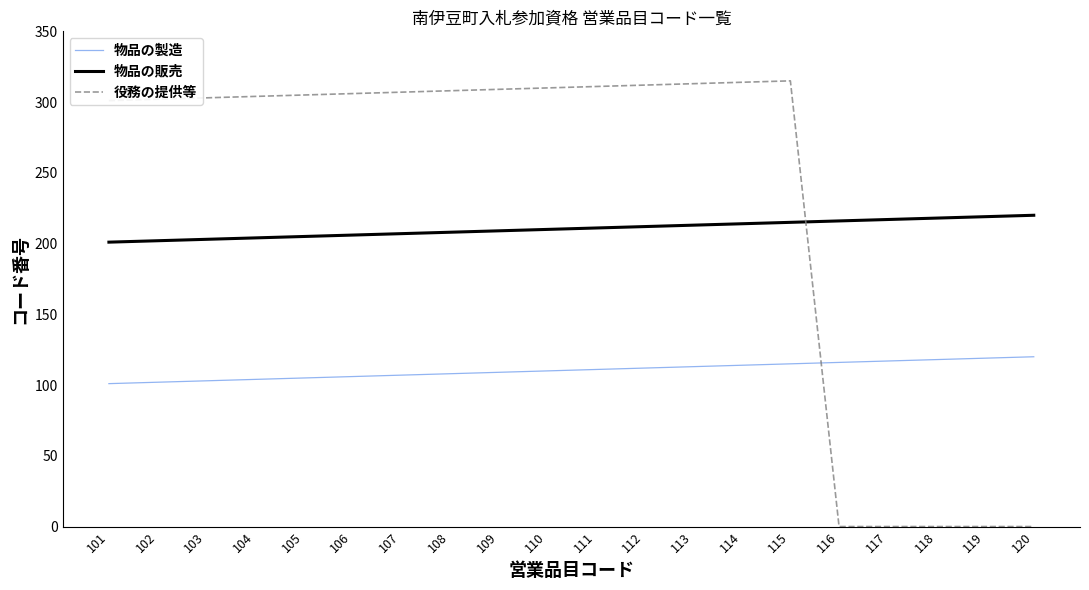

List the series in order of their overall mean, lowest first.

物品の製造, 物品の販売, 役務の提供等